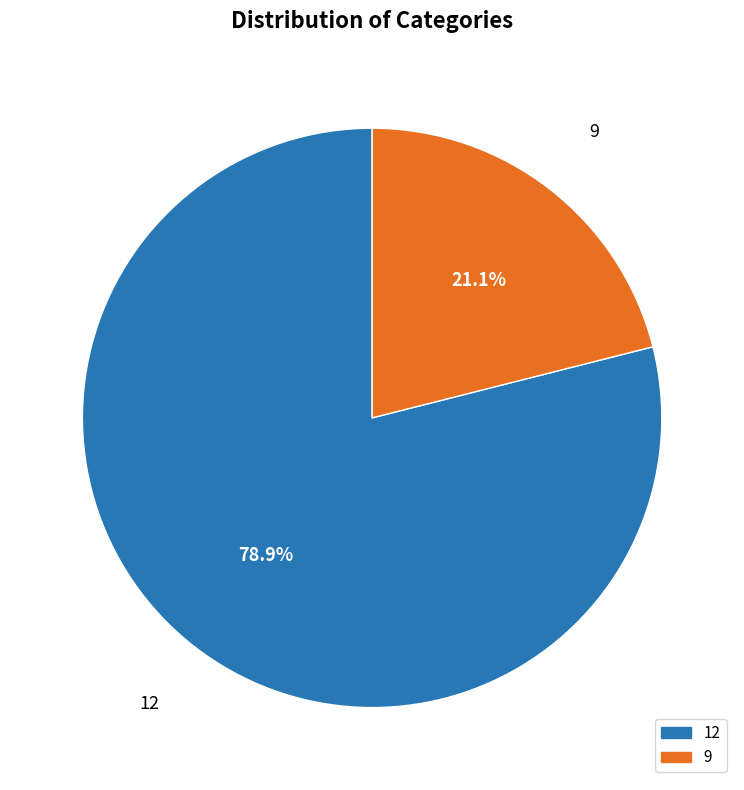

Which category has the smallest portion of the pie?

9